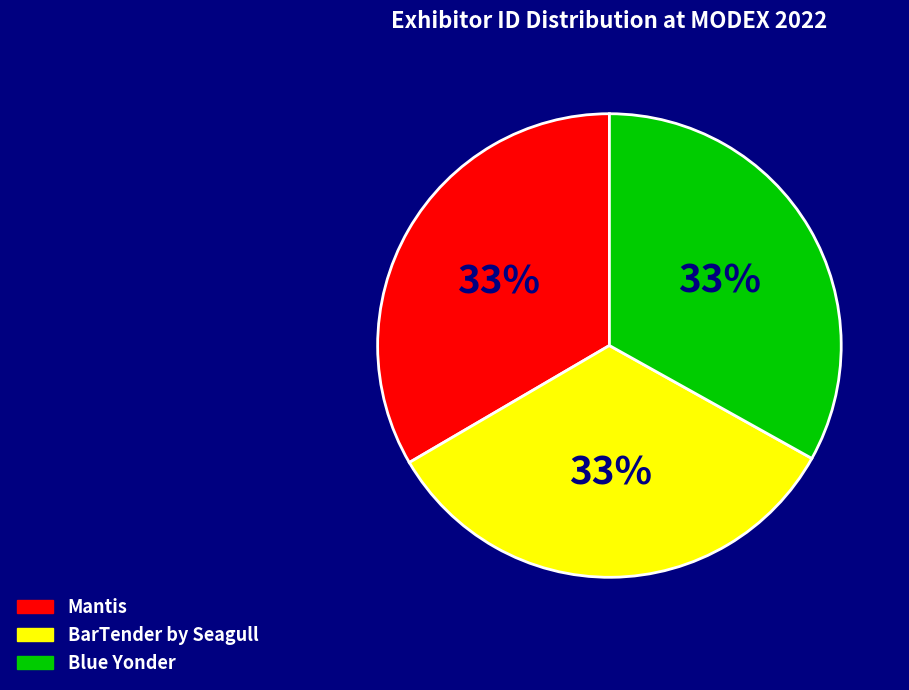

Do Blue Yonder and BarTender by Seagull together represent more than half of the pie?

Yes